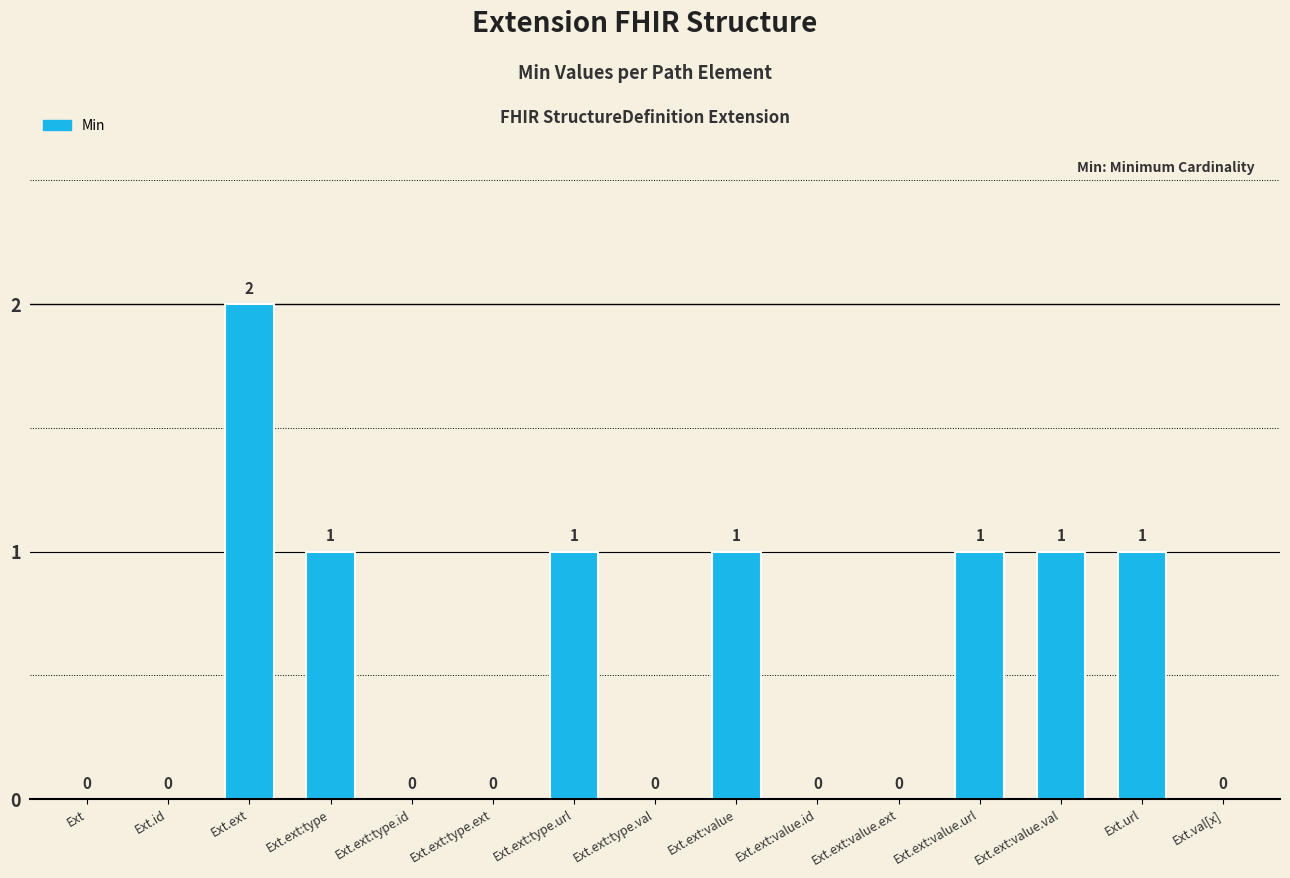

Which has a higher value, Ext.val[x] or Ext.ext:value.url?

Ext.ext:value.url